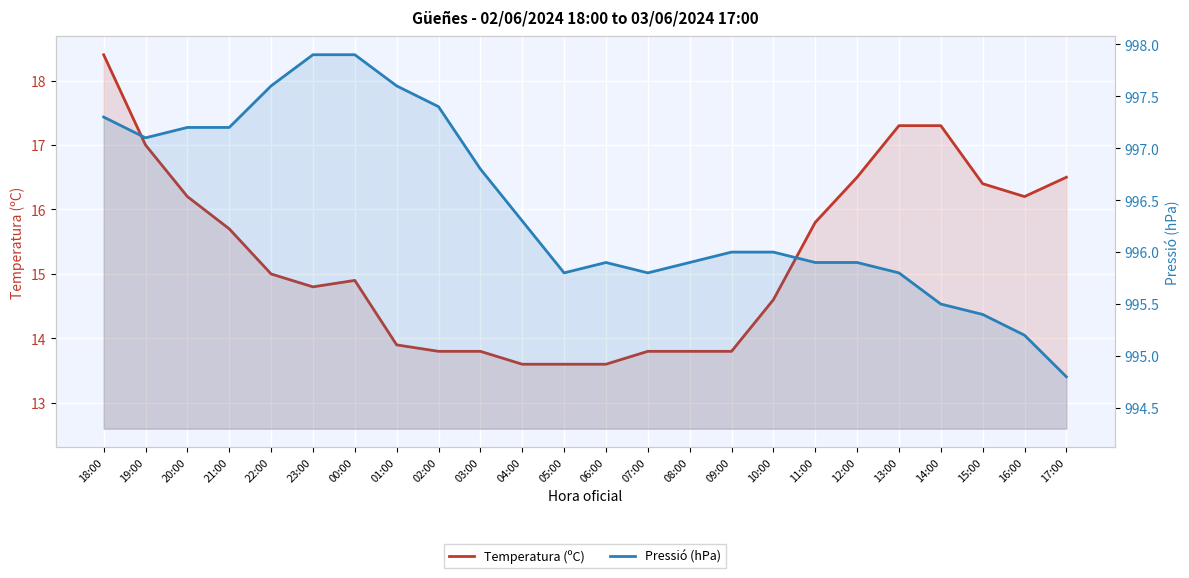

How many interior local valleys does the Pressió (hPa) series have?

3